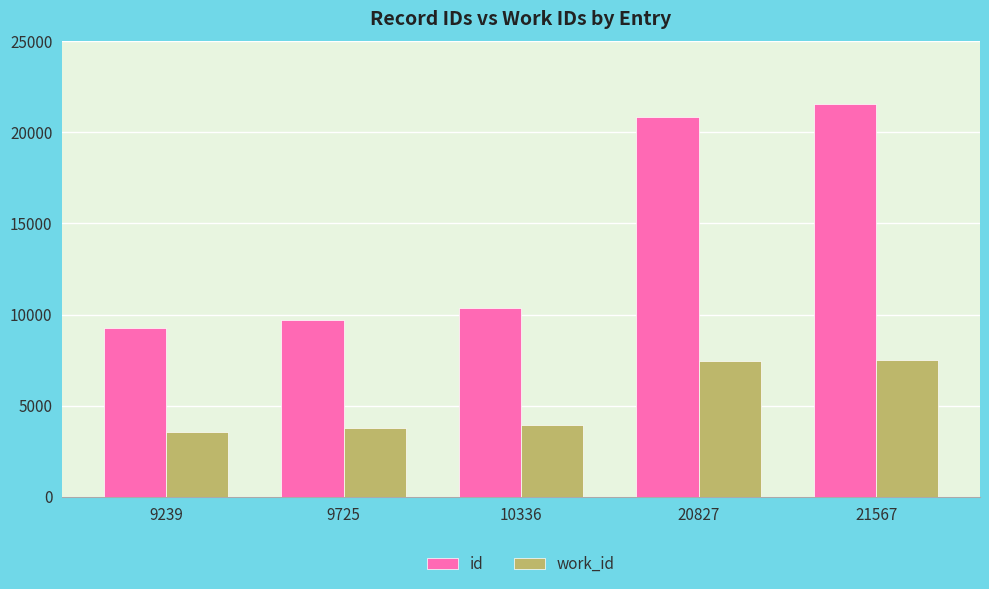

Read the work_id value at 21567, to the nearest 100.

7500